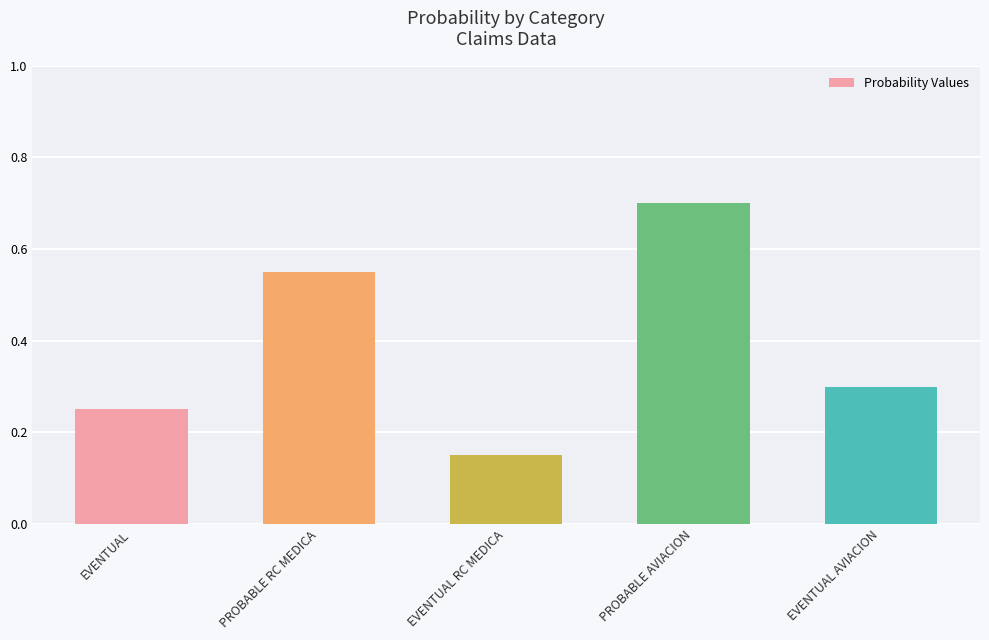

What is the average value?

0.4